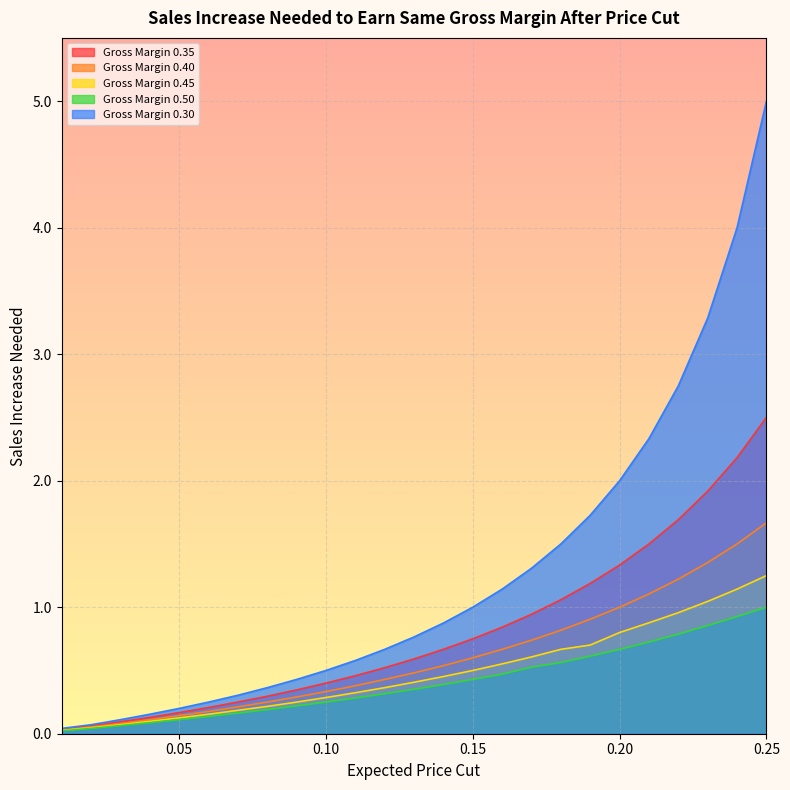

At 0.02, list the series in order from largest to smallest.

Gross Margin 0.30, Gross Margin 0.35, Gross Margin 0.40, Gross Margin 0.45, Gross Margin 0.50